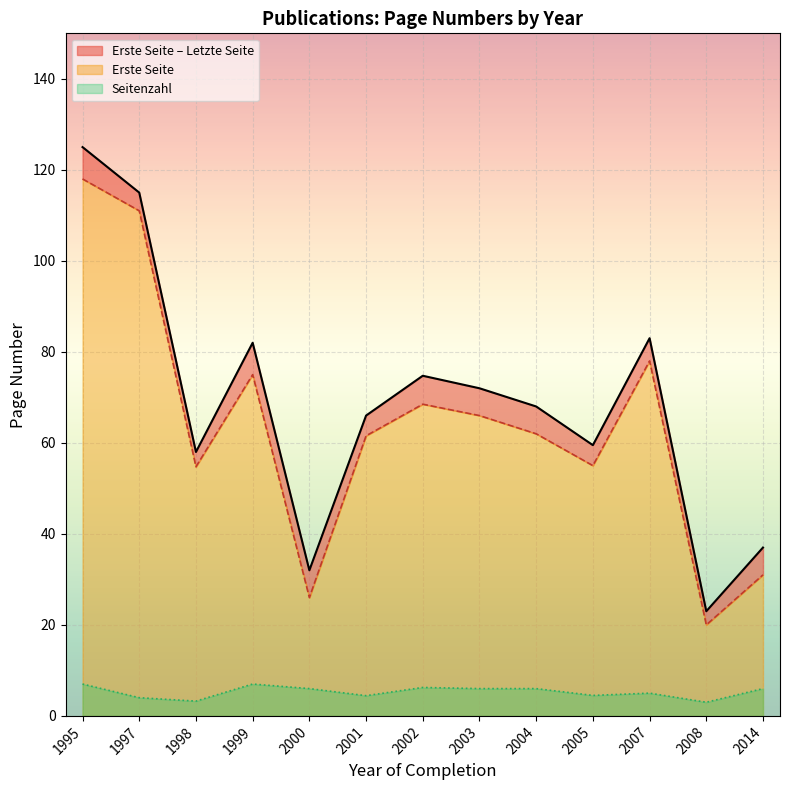

True or false: Letzte Seite and Seitenzahl intersect in this chart.

False